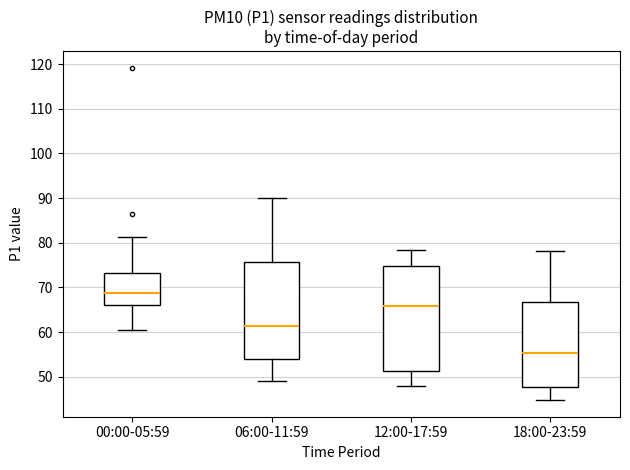

Which box's median line is the lowest?

18:00-23:59